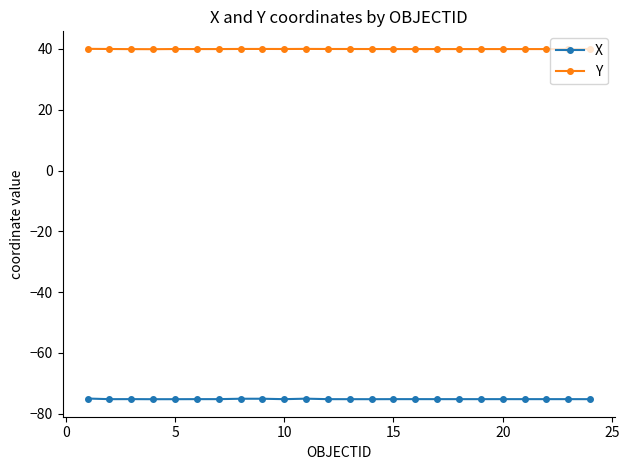

Which series has the largest total across all categories?

Y